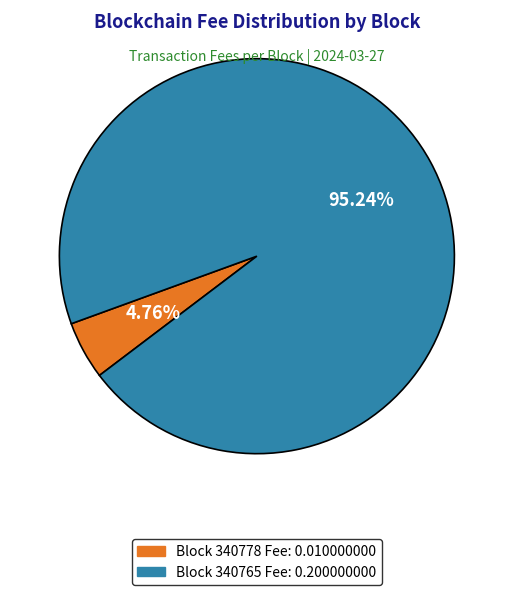

Is there a majority slice in this chart?

Yes